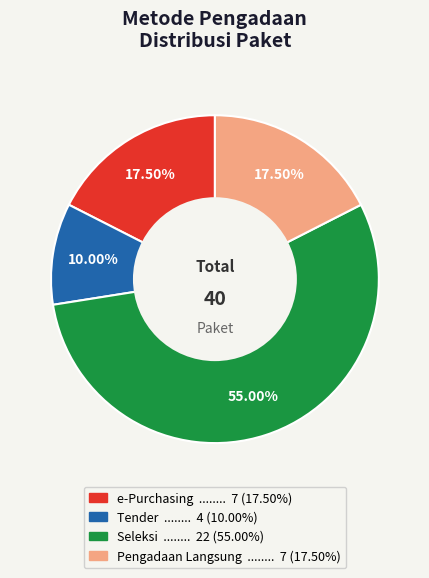

Is there a majority slice in this chart?

Yes